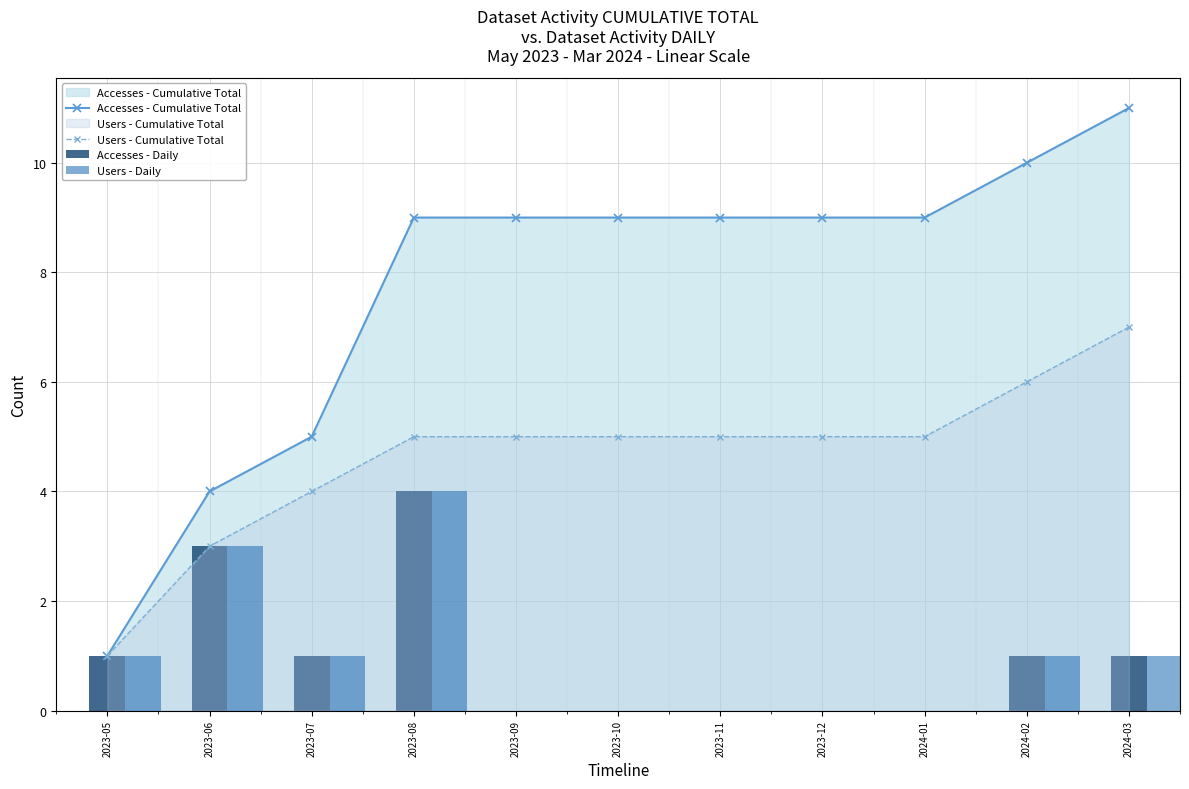

Count the Users - Cumulative Total values in the range 4 to 5.

7